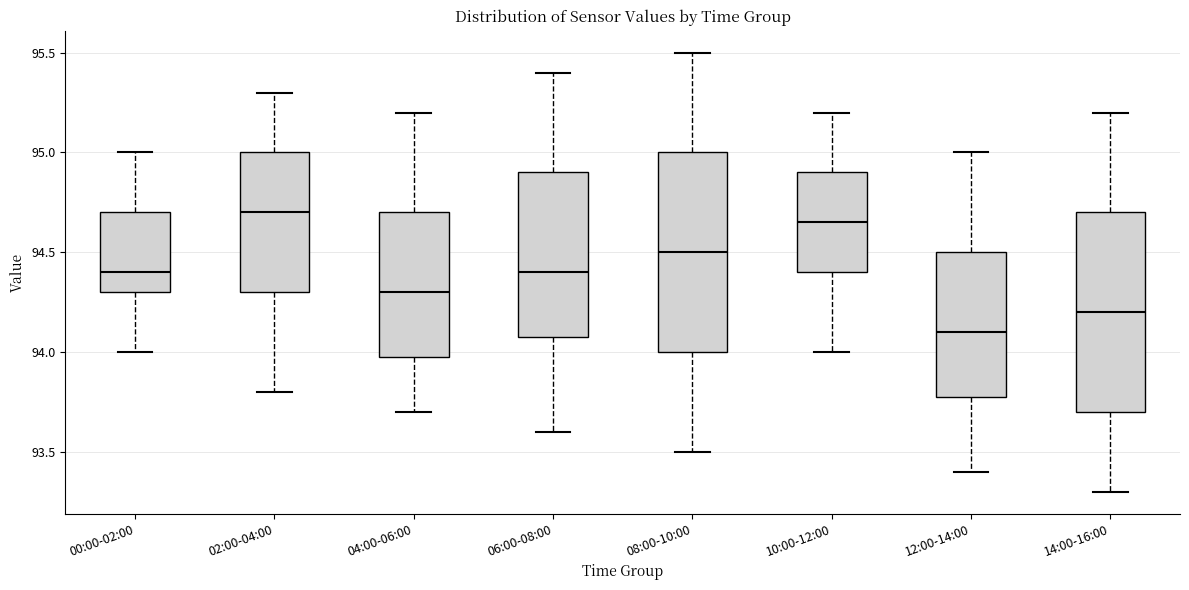

Where does the upper whisker of the box for 04:00-06:00 end on the y-axis? The values are not printed on the chart, so give them approximately, as read against the axis.

95.20